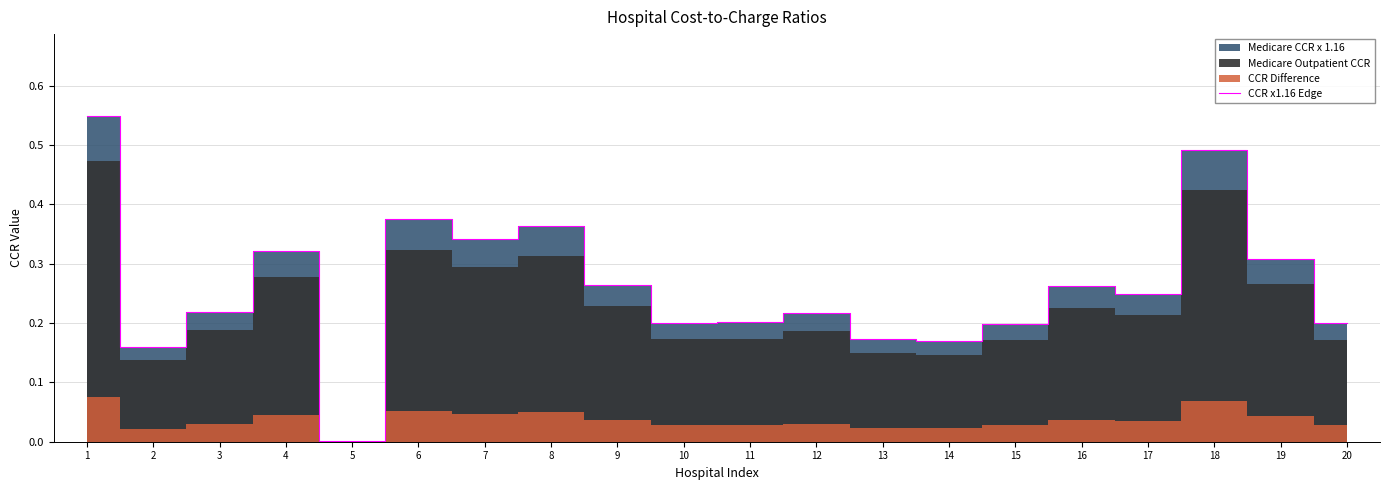

List the labels in order of value, smallest first.

5, 2, 14, 13, 15, 20, 10, 11, 12, 3, 17, 16, 9, 19, 4, 7, 8, 6, 18, 1